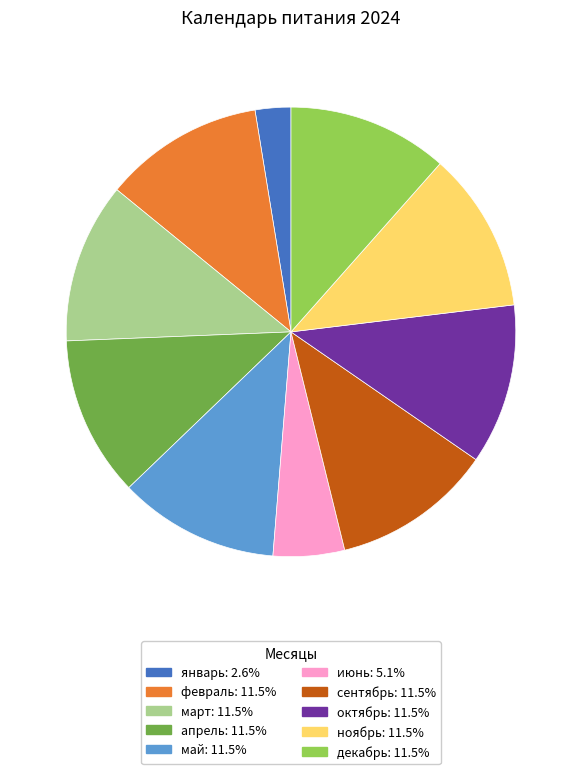

How many segments does this pie chart have?

10